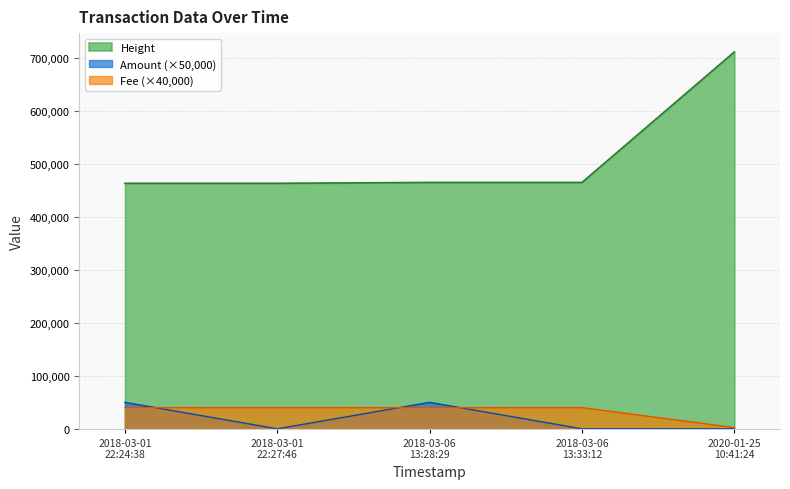

What is the label of the 2nd point from the left?

2018-03-01 22:27:46